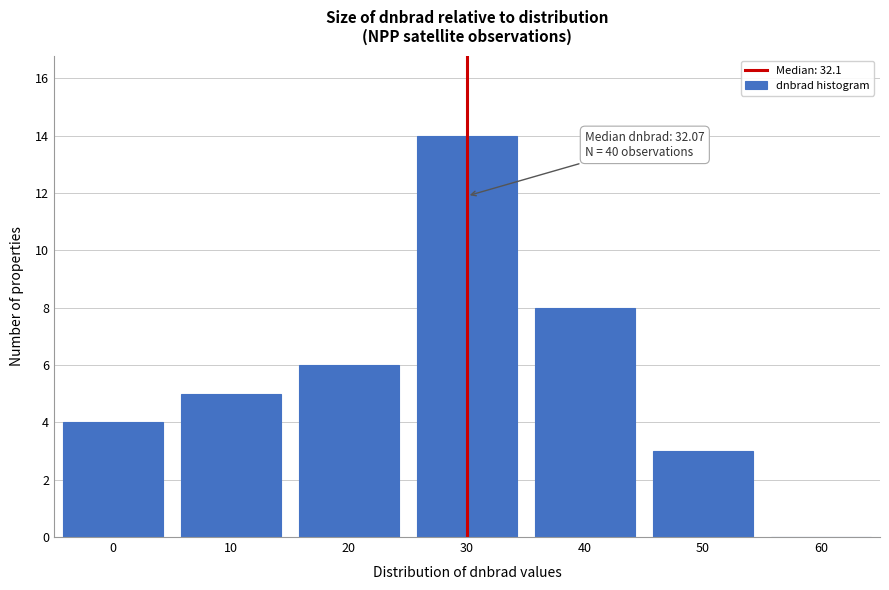

Reading right to left, what are all the values shown in this chart?

60=0	50=3	40=8	30=14	20=6	10=5	0=4